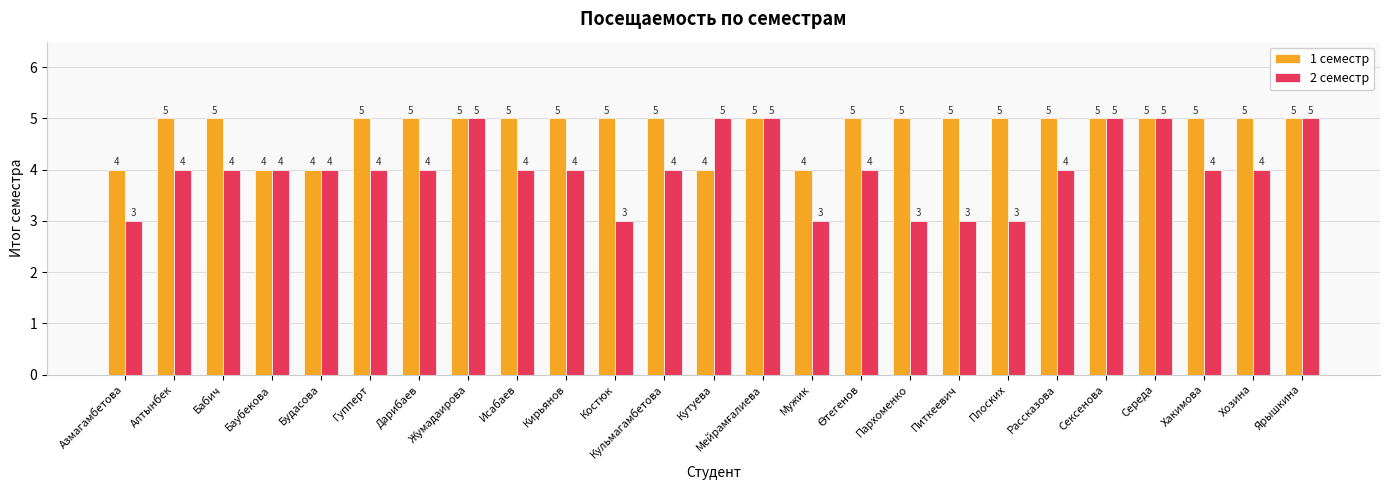

Rank the series by their average value, from highest to lowest.

1 семестр, 2 семестр